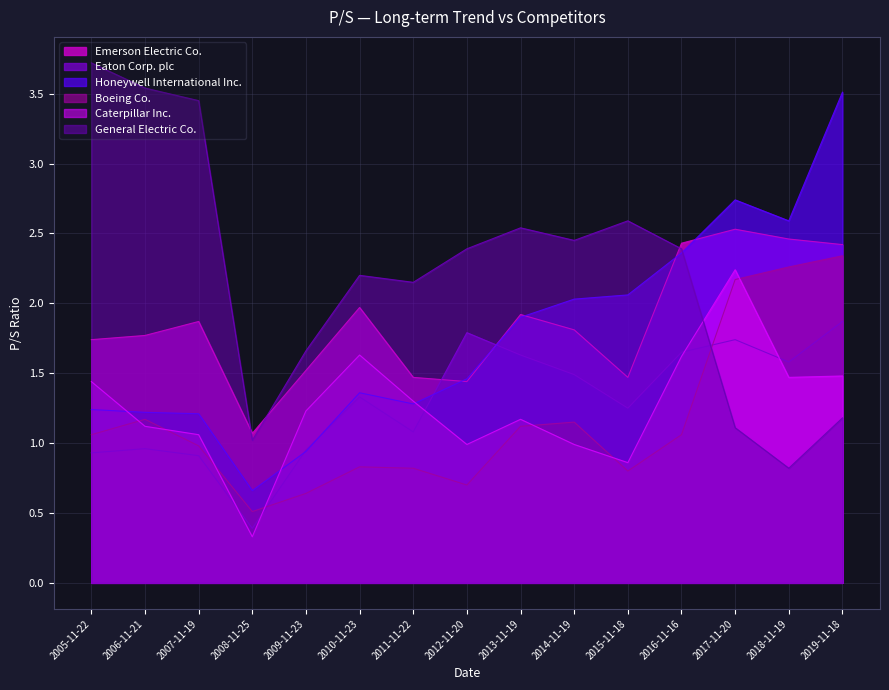

What are all the series names shown in the legend?

Emerson Electric Co., Eaton Corp. plc, Honeywell International Inc., Boeing Co., Caterpillar Inc., General Electric Co.